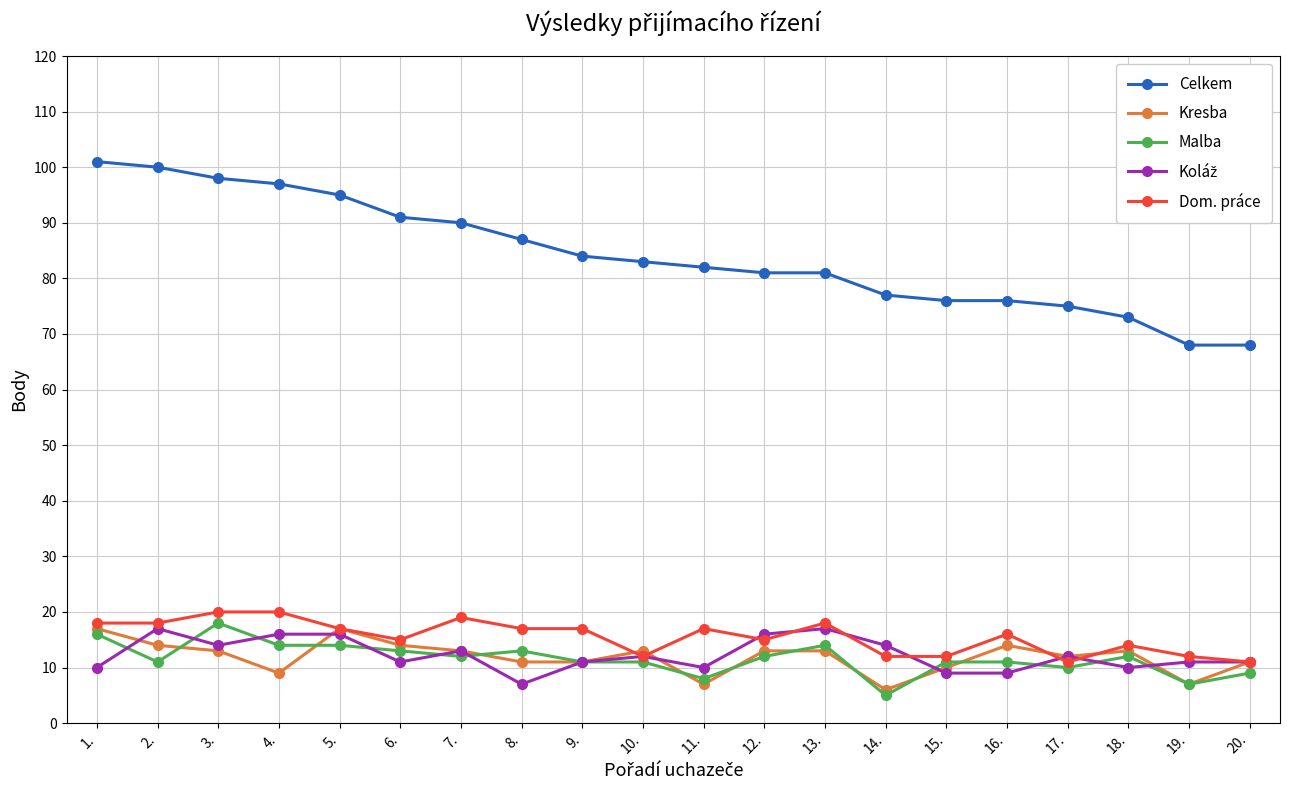

At which label does Malba reach its peak?

3.